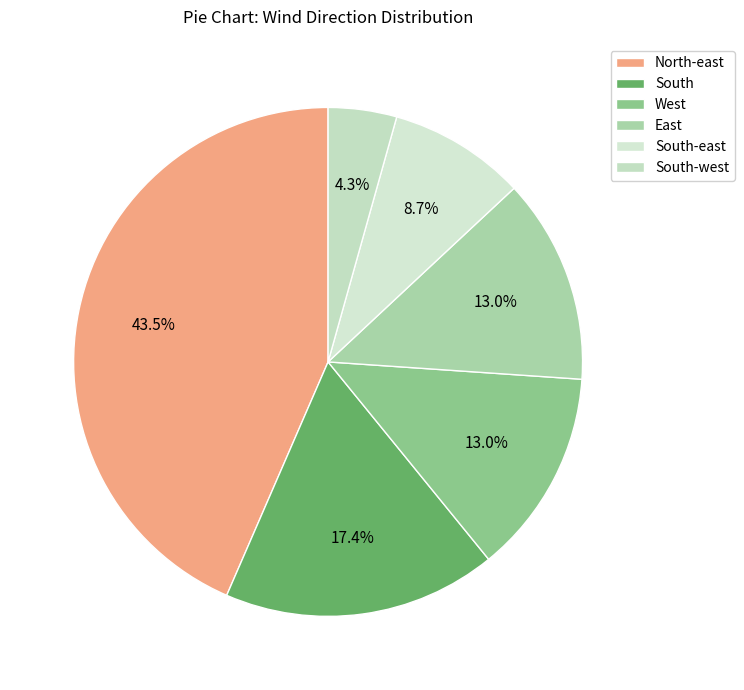

To the nearest percent, what is the average slice percentage?

17%